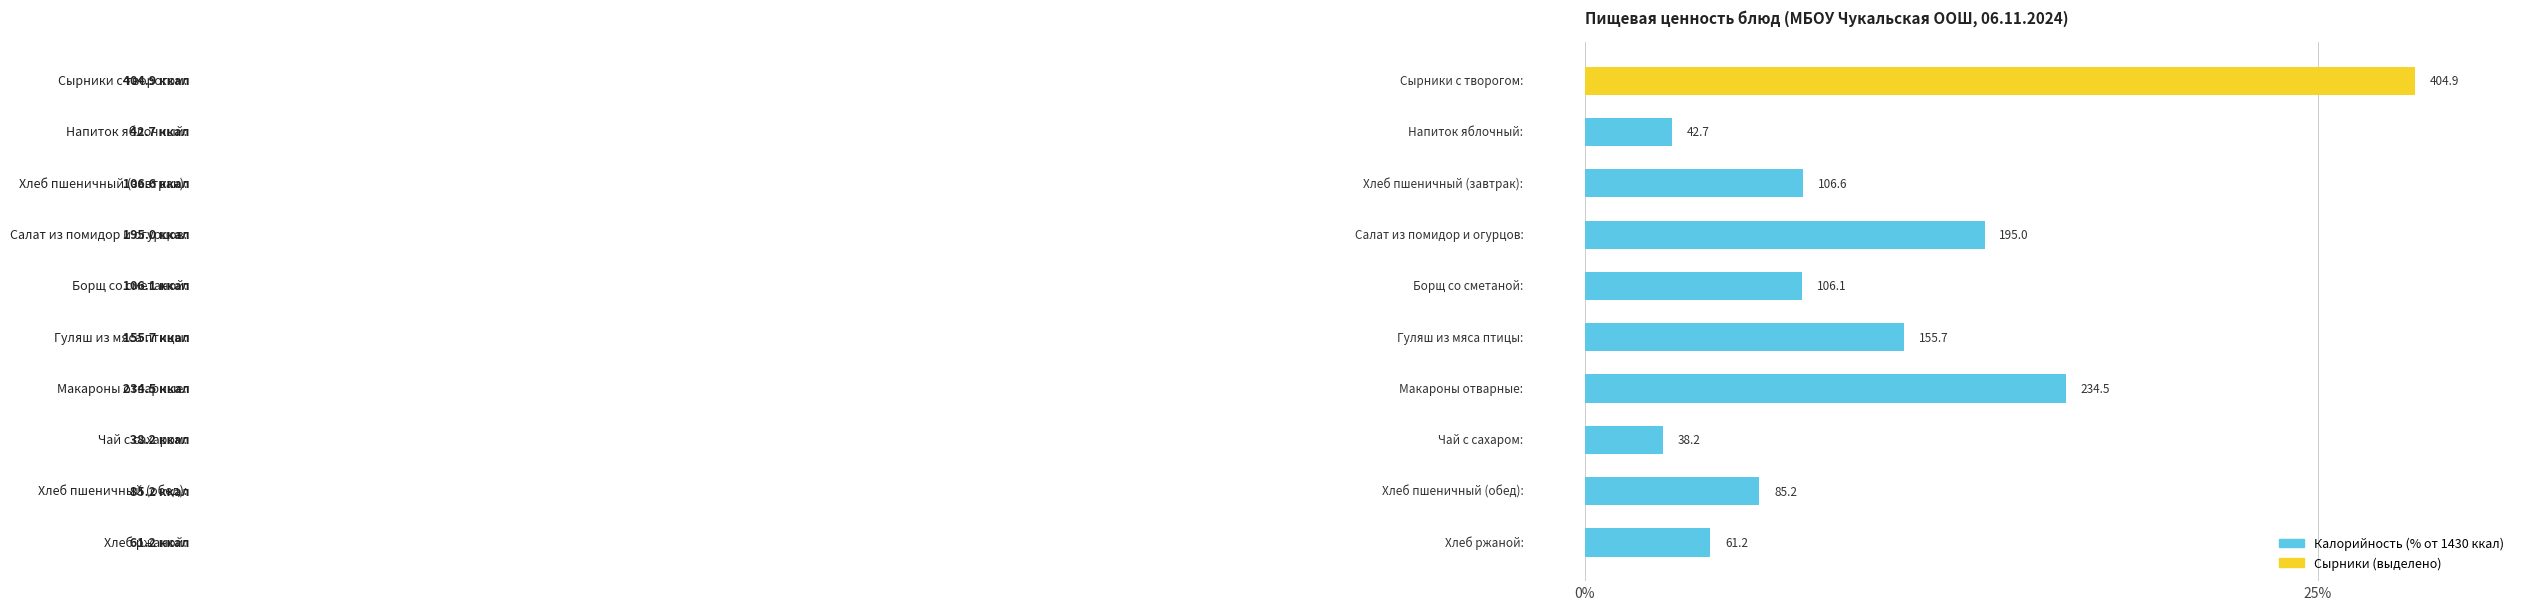

What is the average value?

10.0